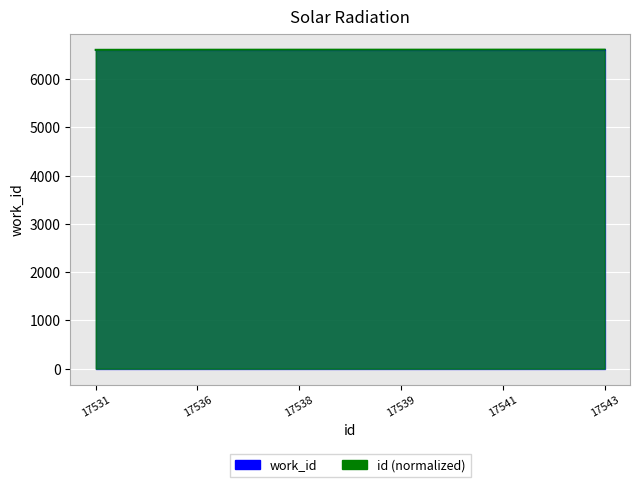

Reading left to right, transcribe all the data shown in this chart.

17531=6606.5	17536=6608.4	17538=6609.1	17539=6609.5	17541=6610.2	17543=6611.0